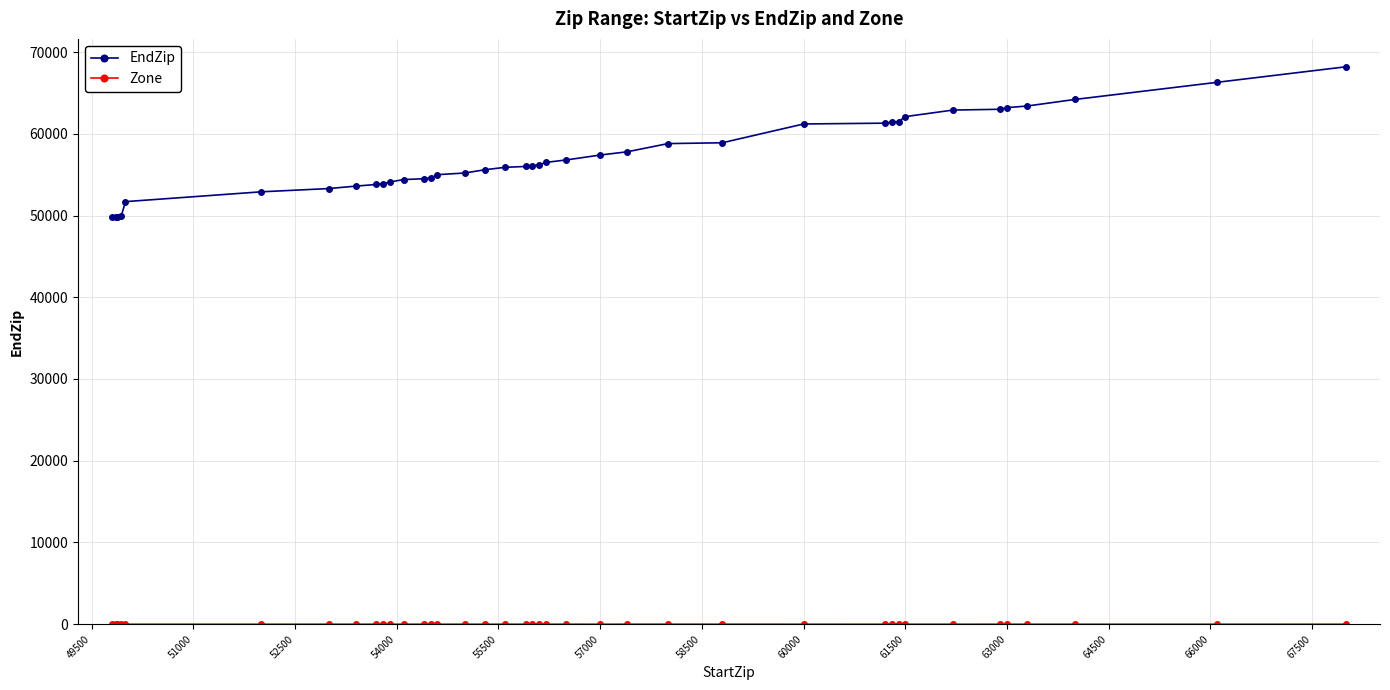

What is the difference between the second highest and minimum values in the EndZip series?

16497